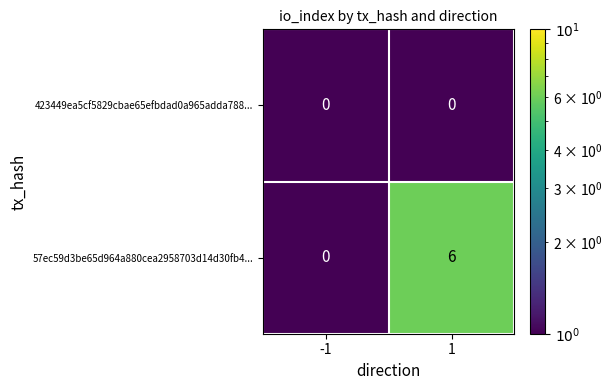

The 423449ea5cf5829cbae65efbdad0a965adda788... series shows 0 at 1. True or false?

True